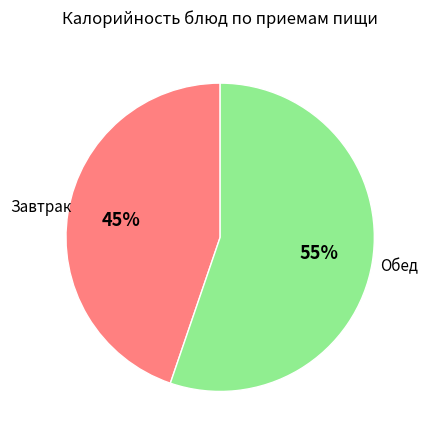

To the nearest percent, what portion does Обед represent?

55%